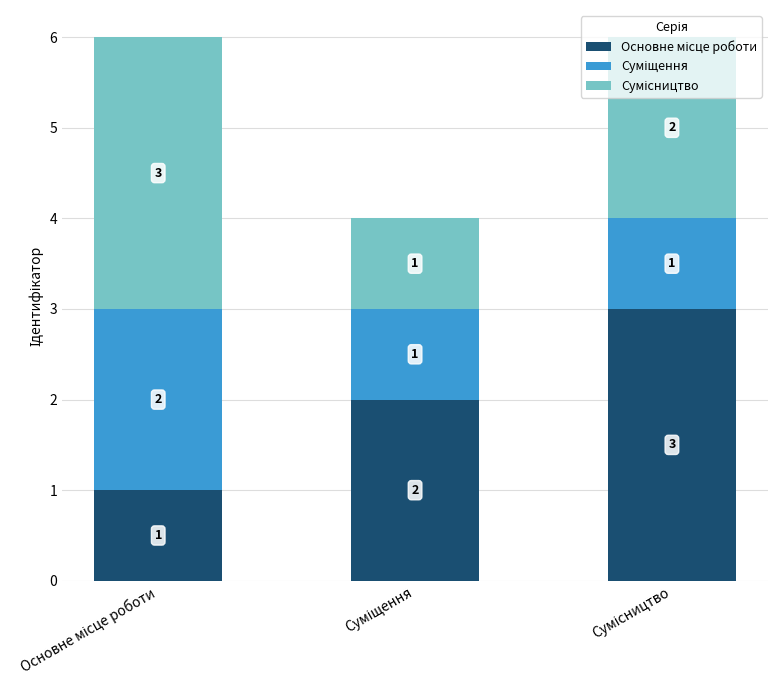

Count the number of categories in the chart.

3